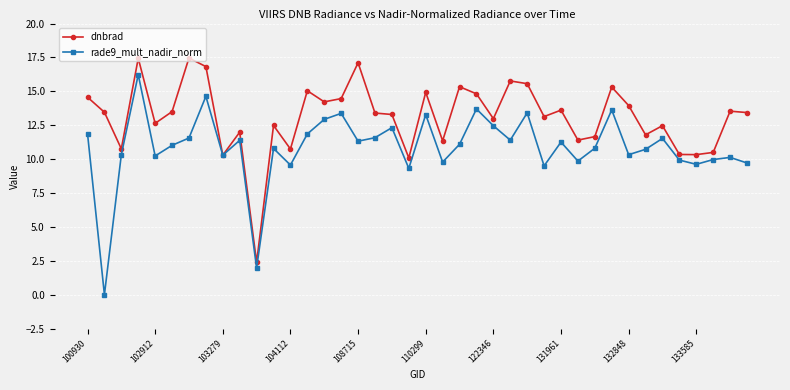

At how many categories does at least one series exceed 16?

4